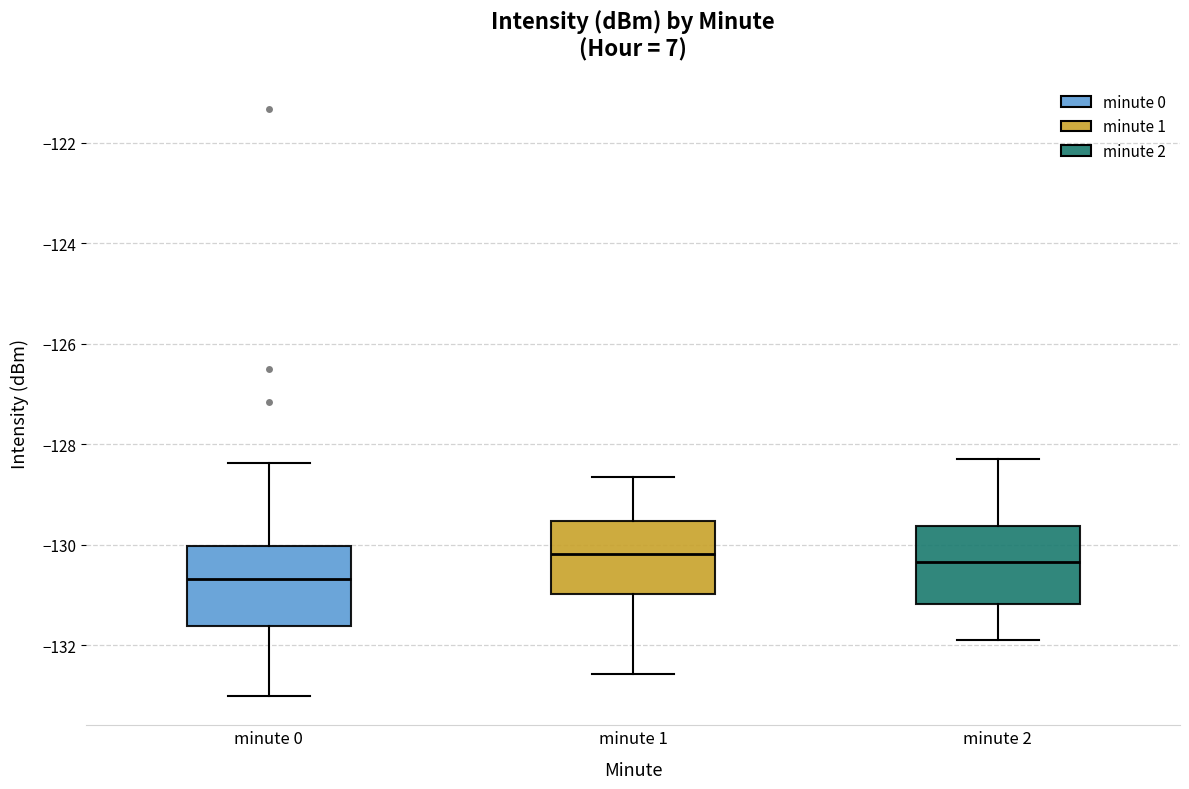

Where does the lower whisker of the box for minute 1 end on the y-axis? The values are not printed on the chart, so give them approximately, as read against the axis.

-132.6